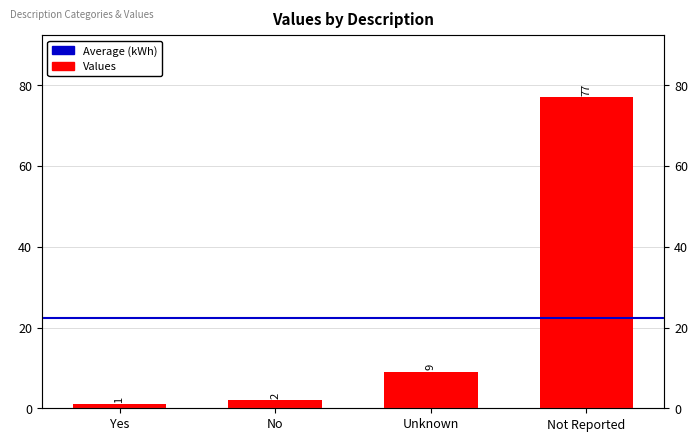

True or false: the data shows 9 at Unknown.

True